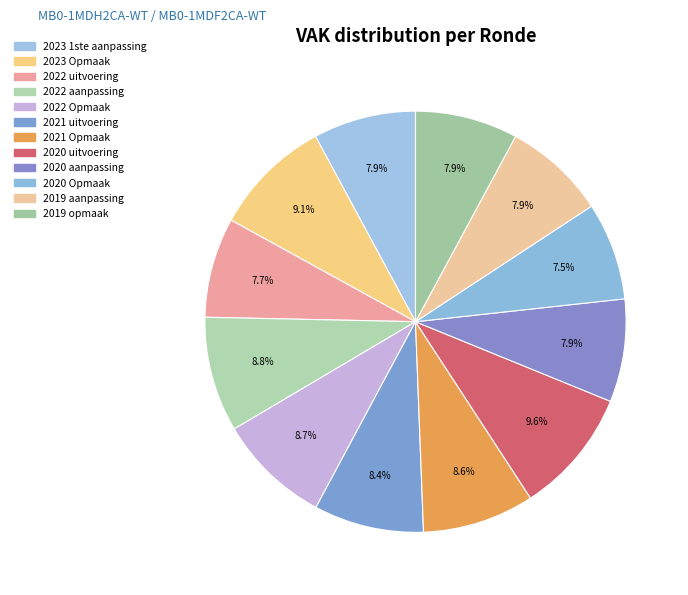

How many segments does this pie chart have?

12